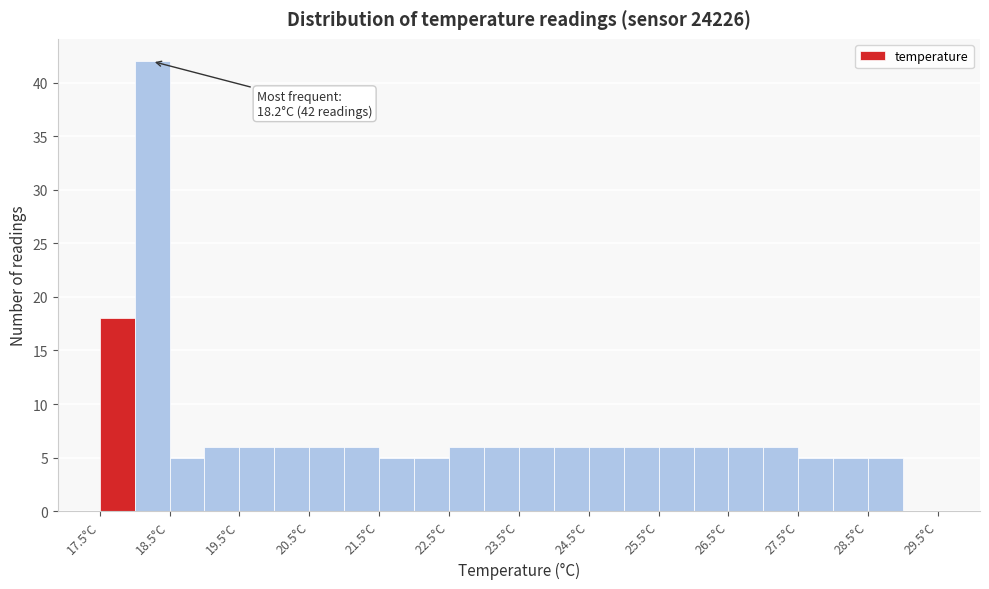

Over which range of the x-axis is the bar tallest?

18.0 to 18.5